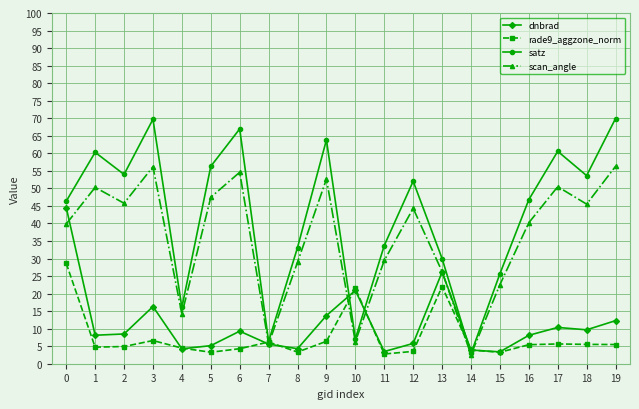

Which series changed the most between 2 and 10?

satz